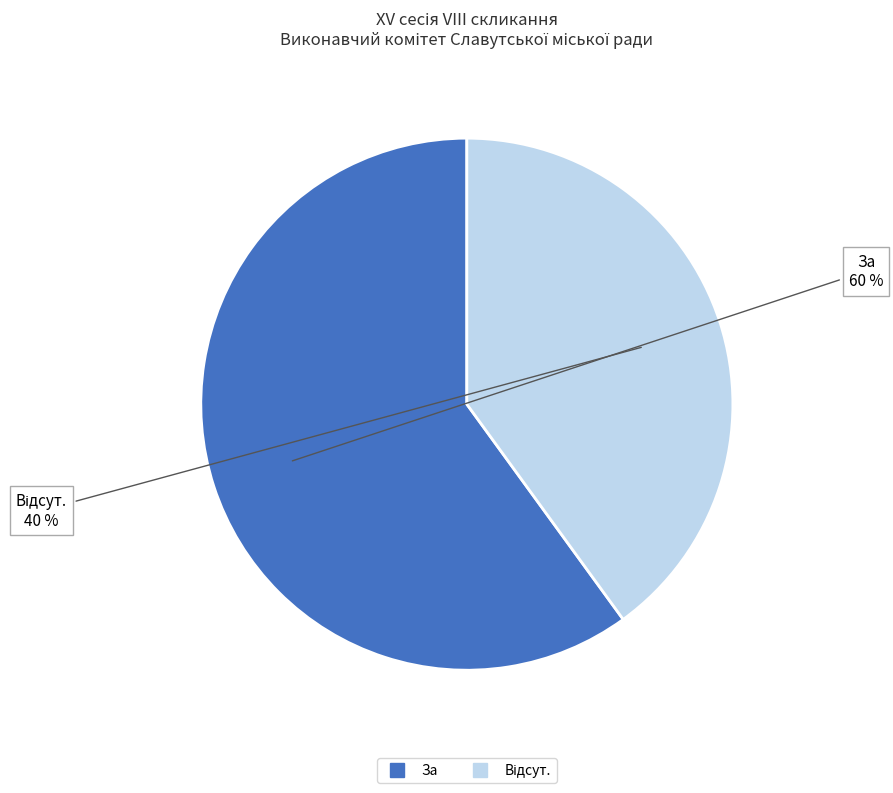

To the nearest percent, what is the average slice percentage?

50%